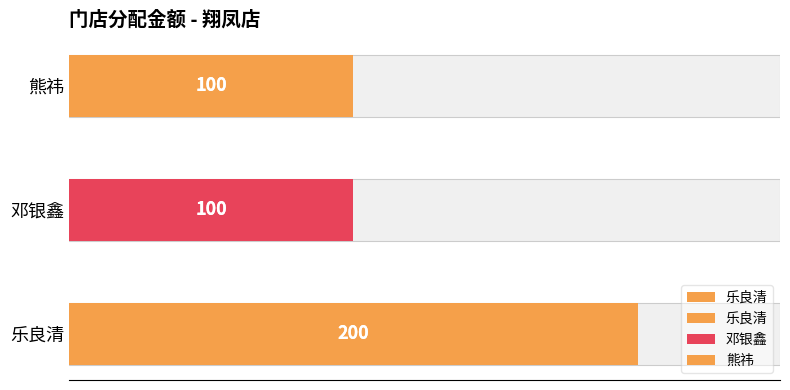

Is it true that the value at 邓银鑫 is 143?

False